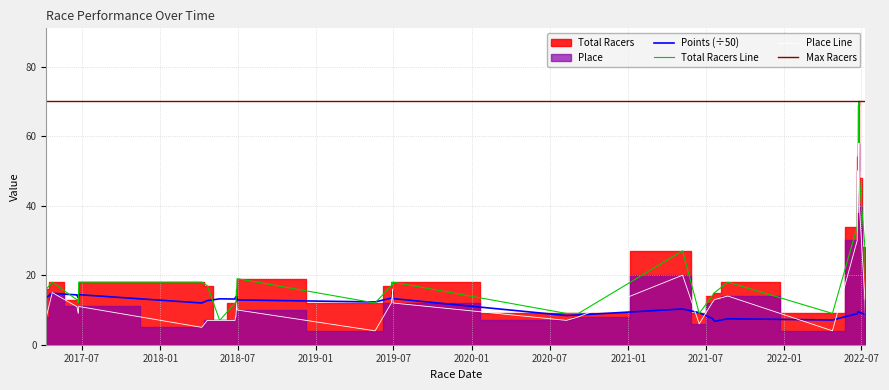

How many interior local peaks does the Place series have?

8